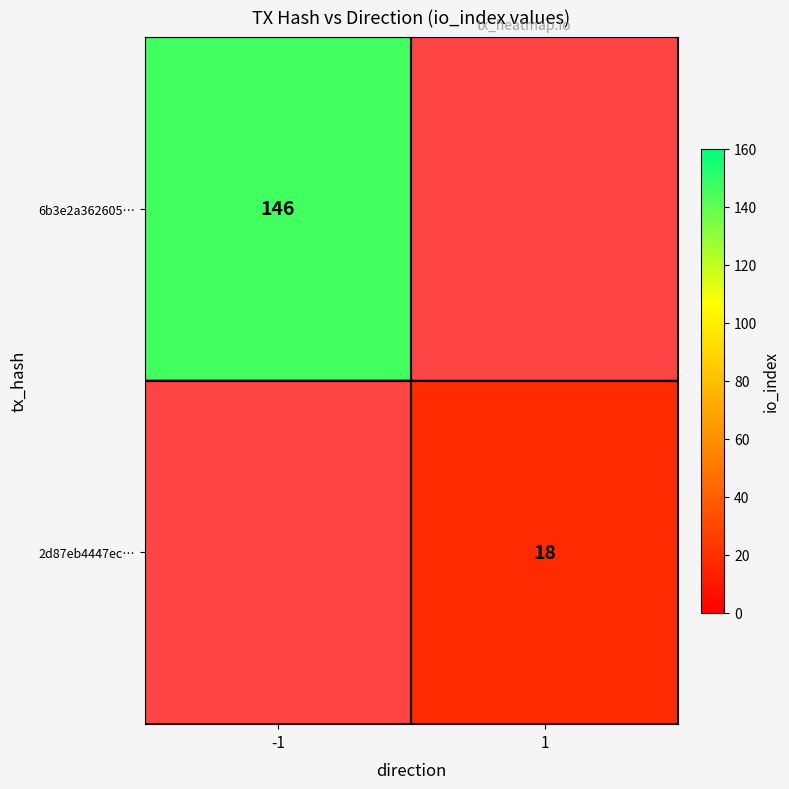

The value of 6b3e2a362605… at -1 is 146. True or false?

True